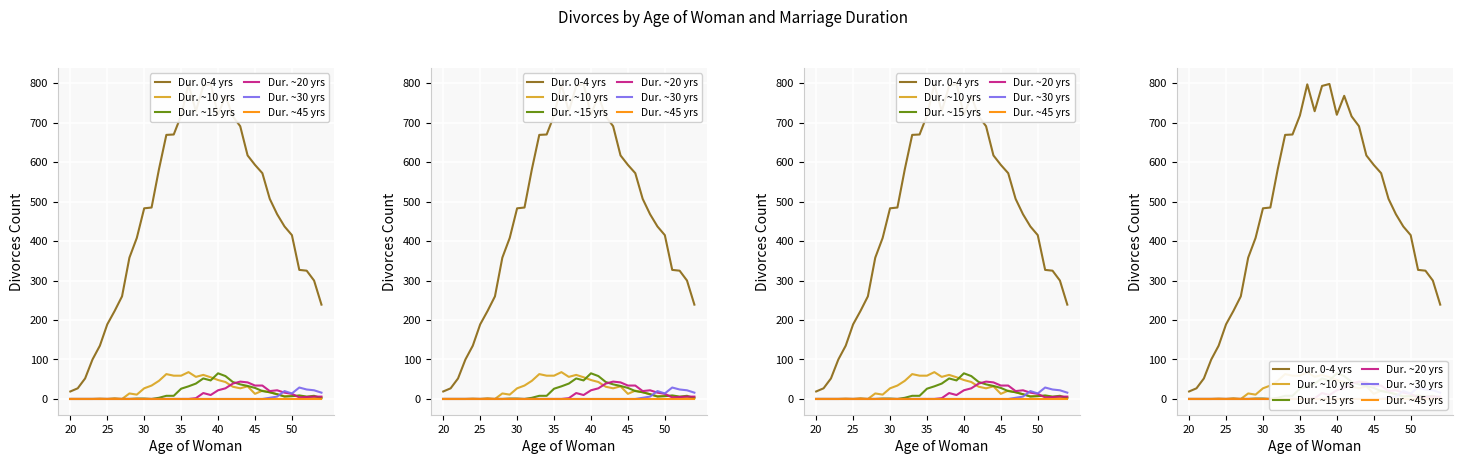

True or false: Dur. 0-4 yrs and Dur. ~15 yrs intersect in this chart.

False